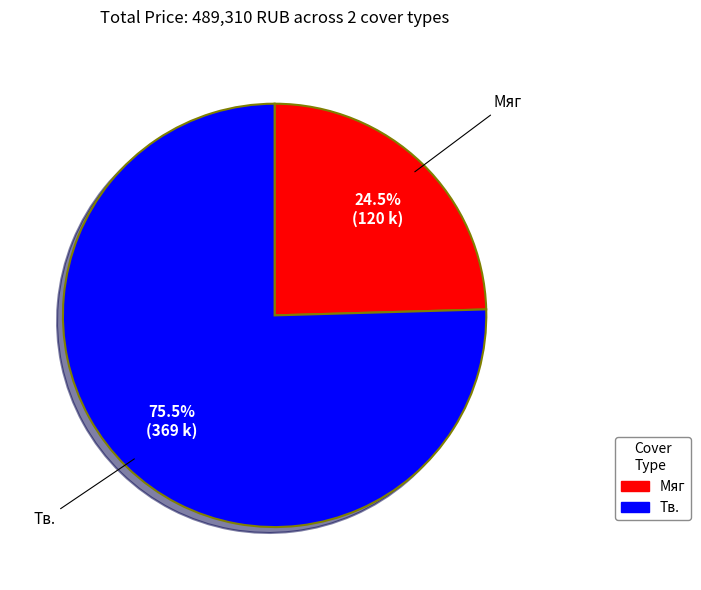

Is there any slice that represents more than half of the pie?

Yes